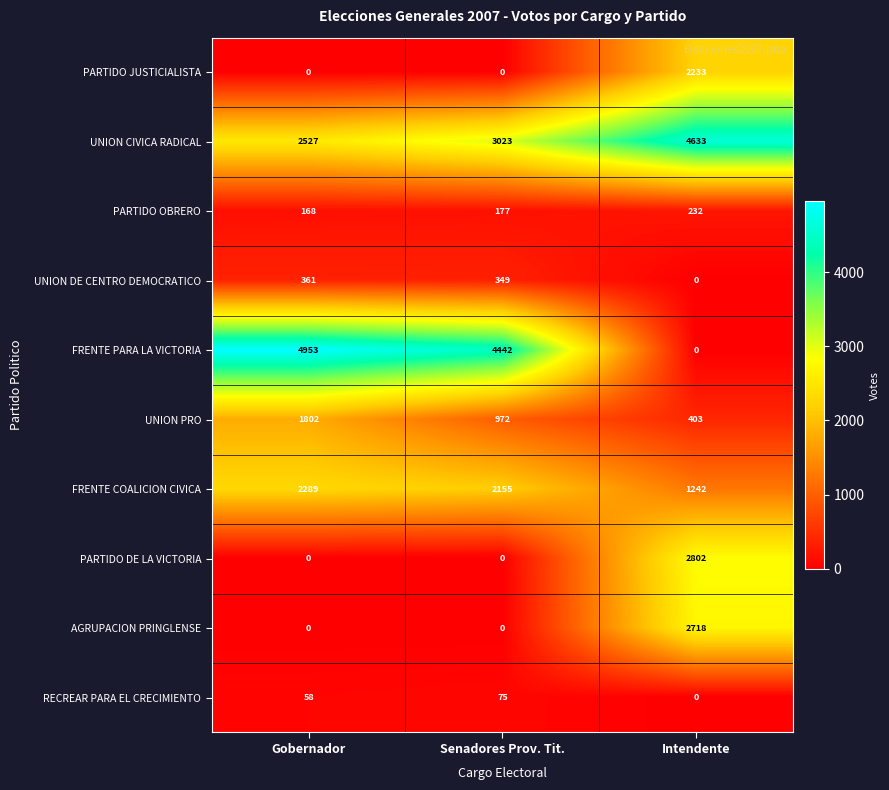

List the series in order of their peak value, highest first.

FRENTE PARA LA VICTORIA, UNION CIVICA RADICAL, PARTIDO DE LA VICTORIA, AGRUPACION PRINGLENSE, FRENTE COALICION CIVICA, PARTIDO JUSTICIALISTA, UNION PRO, UNION DE CENTRO DEMOCRATICO, PARTIDO OBRERO, RECREAR PARA EL CRECIMIENTO